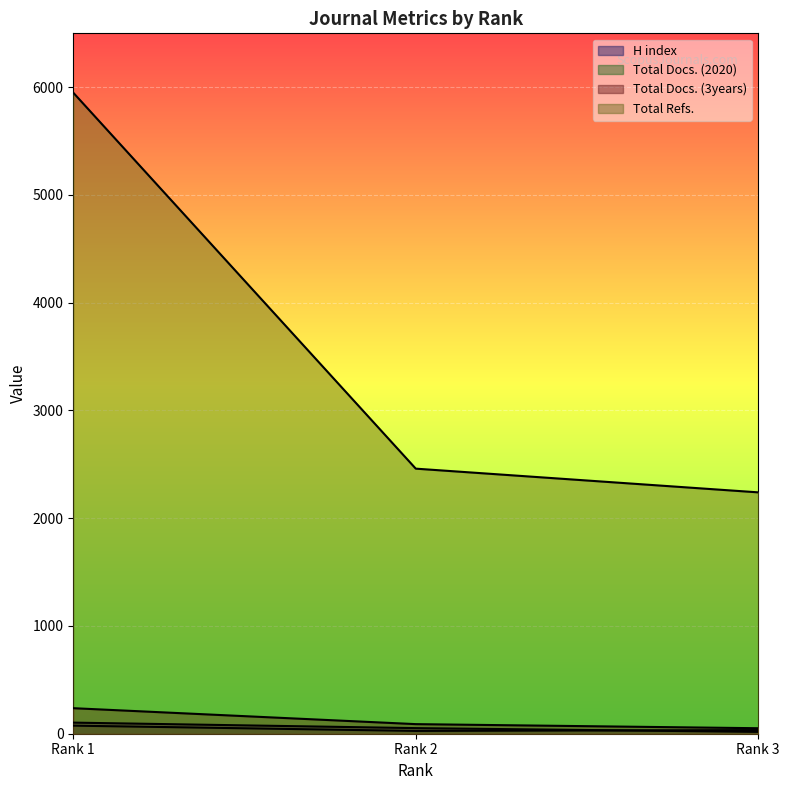

The value of Total Docs. (2020) at Rank 2 is 26. True or false?

True